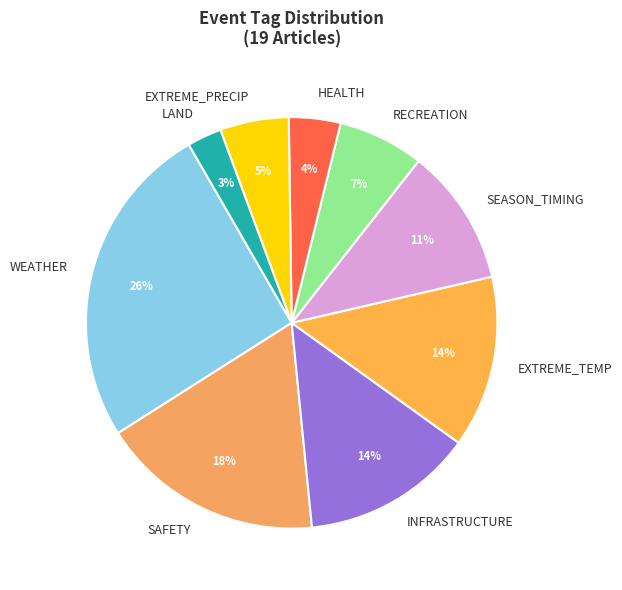

Which category has the smallest portion of the pie?

LAND